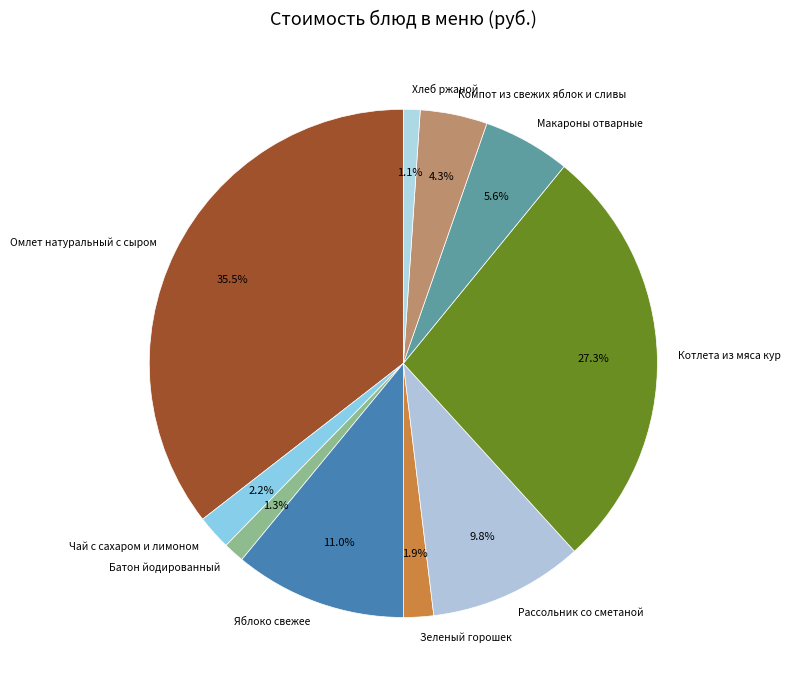

What is the largest slice in the pie chart?

Омлет натуральный с сыром